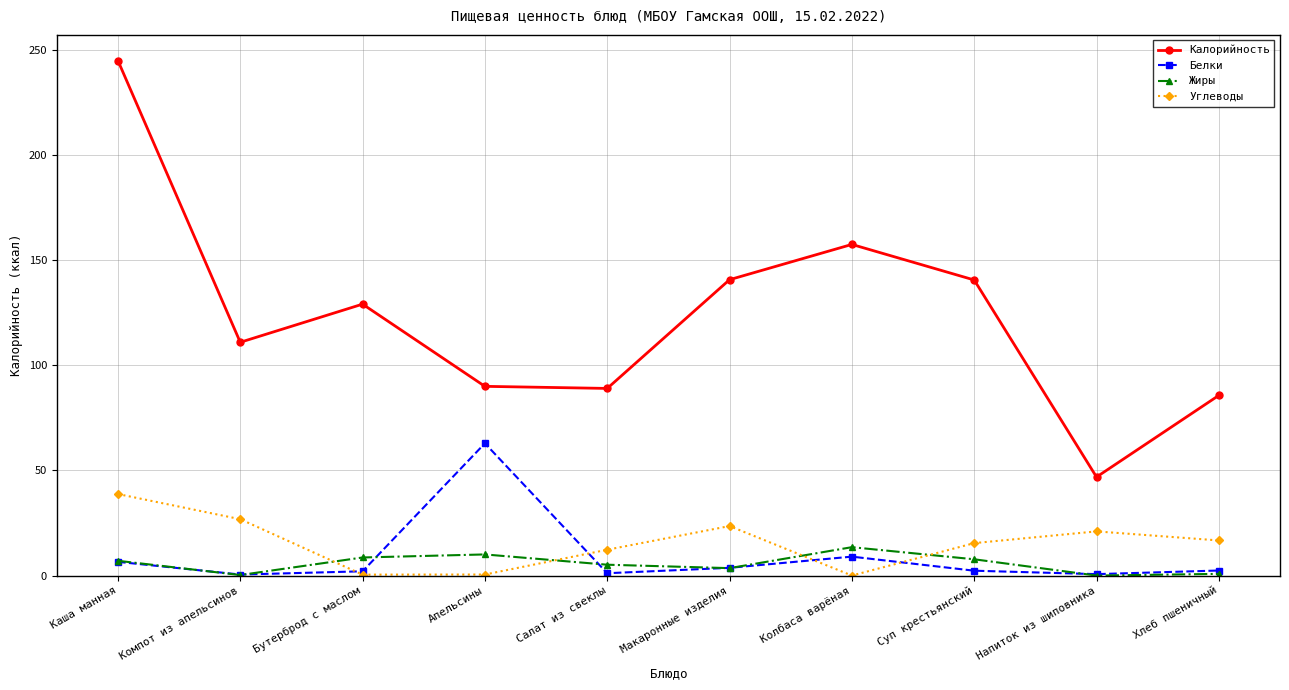

What are all the series names shown in the legend?

Калорийность, Белки, Жиры, Углеводы